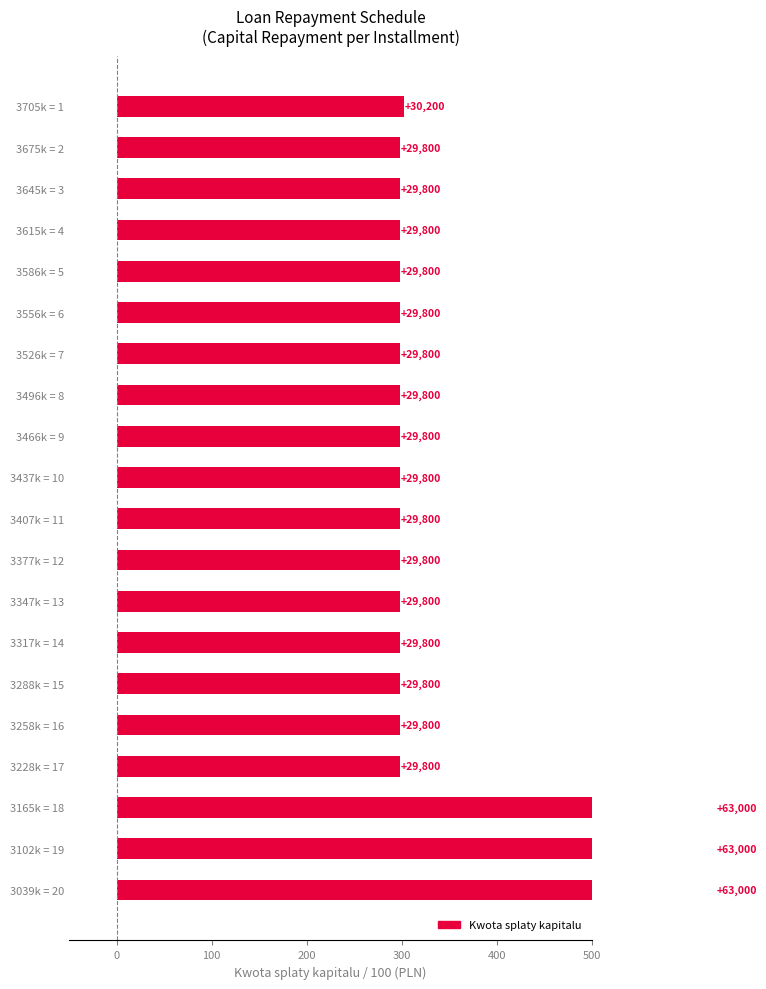

What is the smallest value displayed?

298